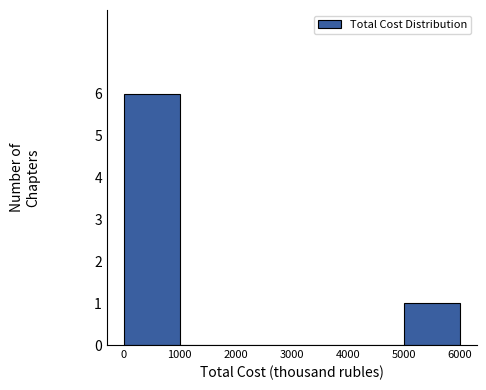

Which range on the x-axis has the tallest bar?

0 to 1000